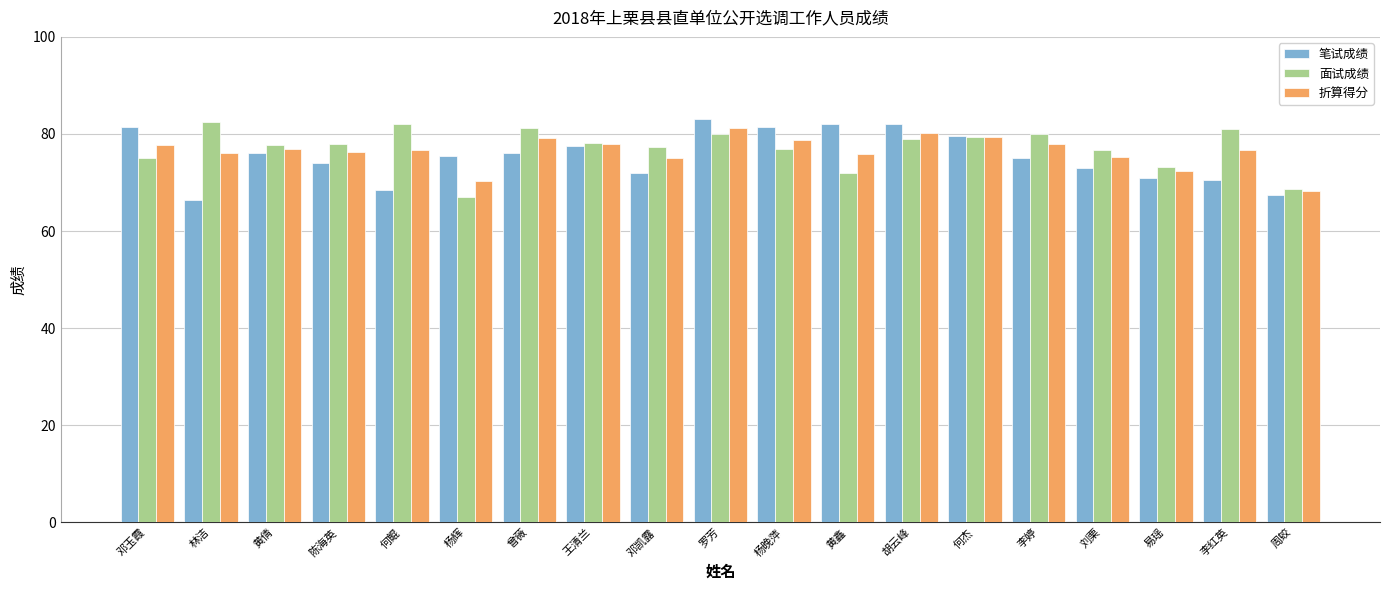

What is the total value across all series at 曾薇?

236.3